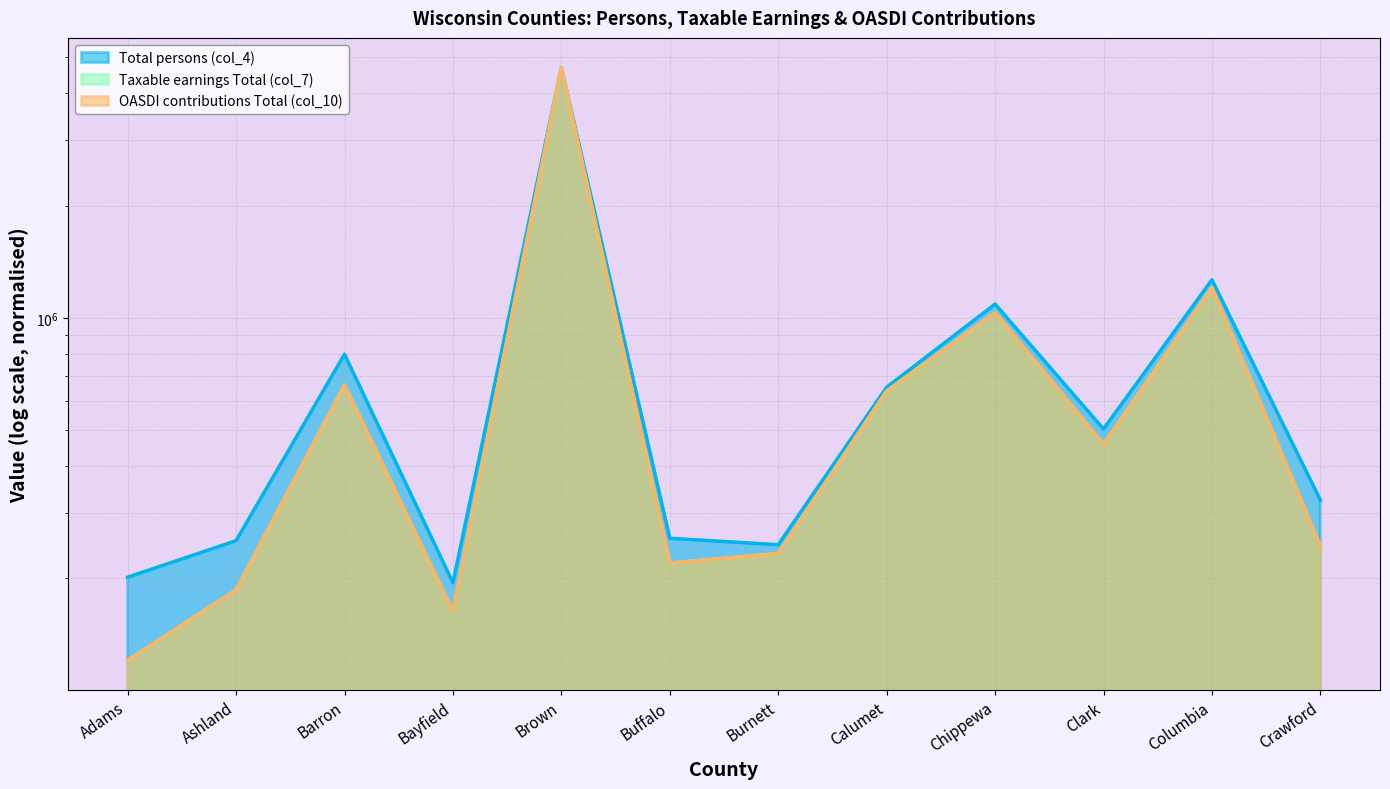

Where is Total persons (col_4) nearest to the value 2443793?

Columbia